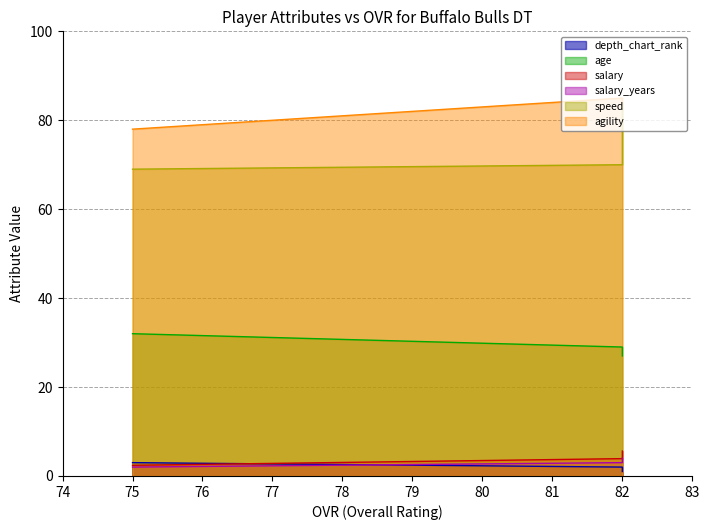

Reading right to left, list all the values displayed in this chart.

depth_chart_rank: 75=3.0	82=2.0	82=1.0
age: 75=32.0	82=29.0	82=27.0
salary: 75=2.4	82=3.9	82=5.6
salary_years: 75=2.0	82=3.0	82=4.0
speed: 75=69.0	82=70.0	82=84.0
agility: 75=78.0	82=85.0	82=84.0